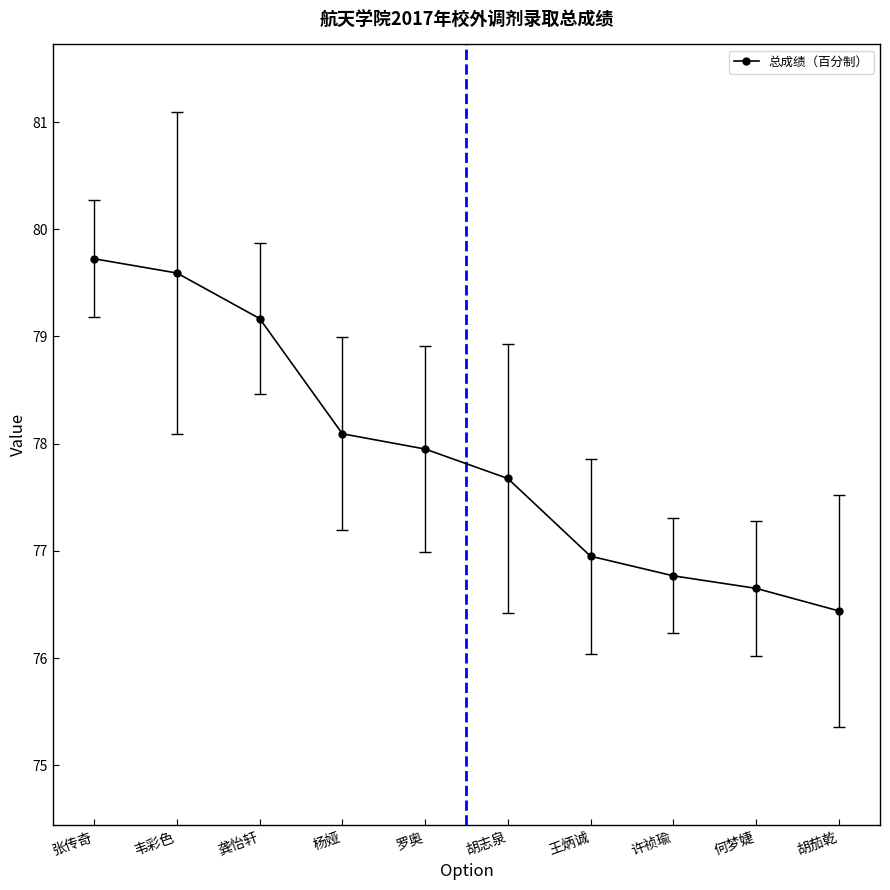

How many series are shown in this chart?

1